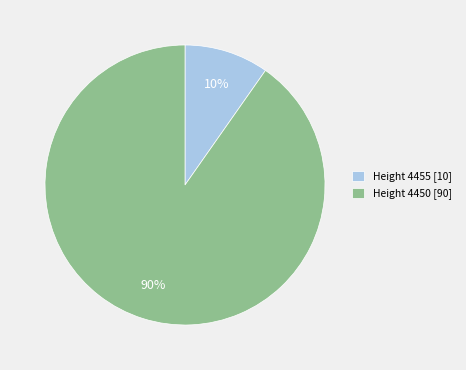

Which slice represents more than half of the pie?

Height 4450